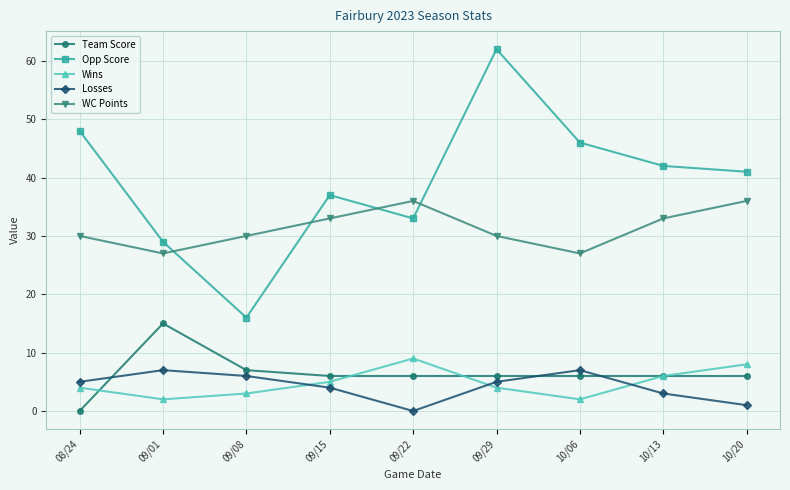

Between 09/22 and 09/29, which series saw the biggest shift?

Opp Score